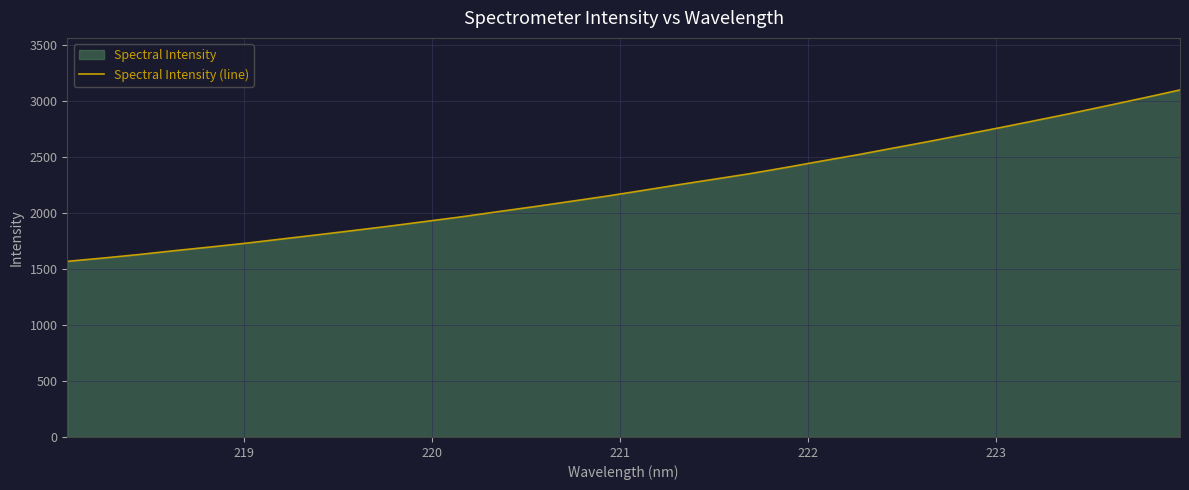

What is the smallest value displayed?

1568.3